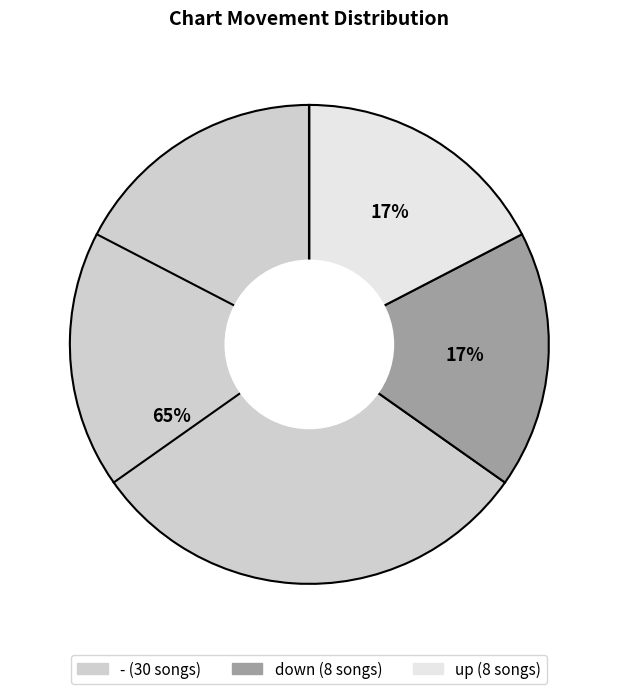

What is the largest slice in the pie chart?

-